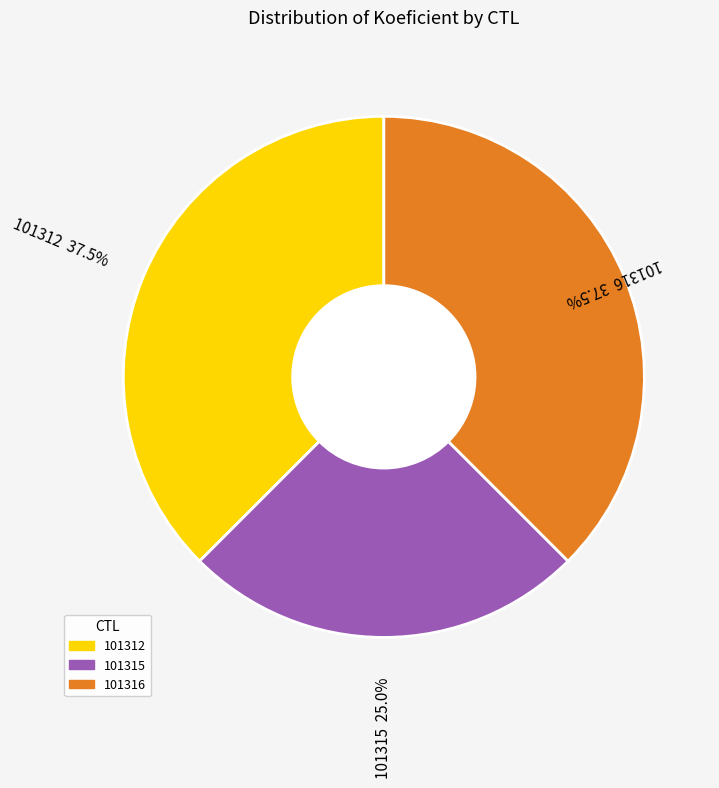

Which slice is the smallest?

101315